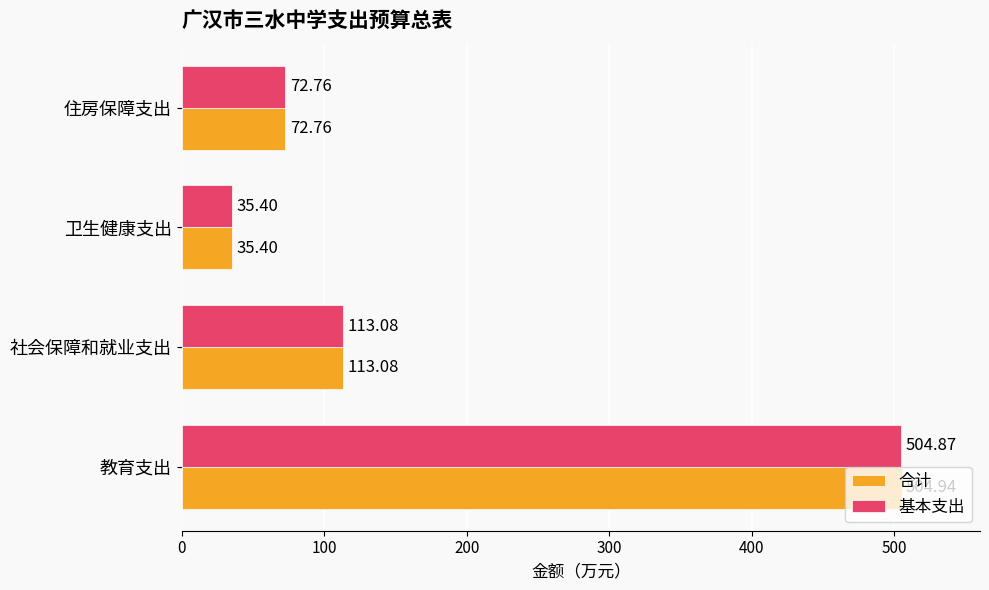

Which series has the largest range (max minus min)?

合计